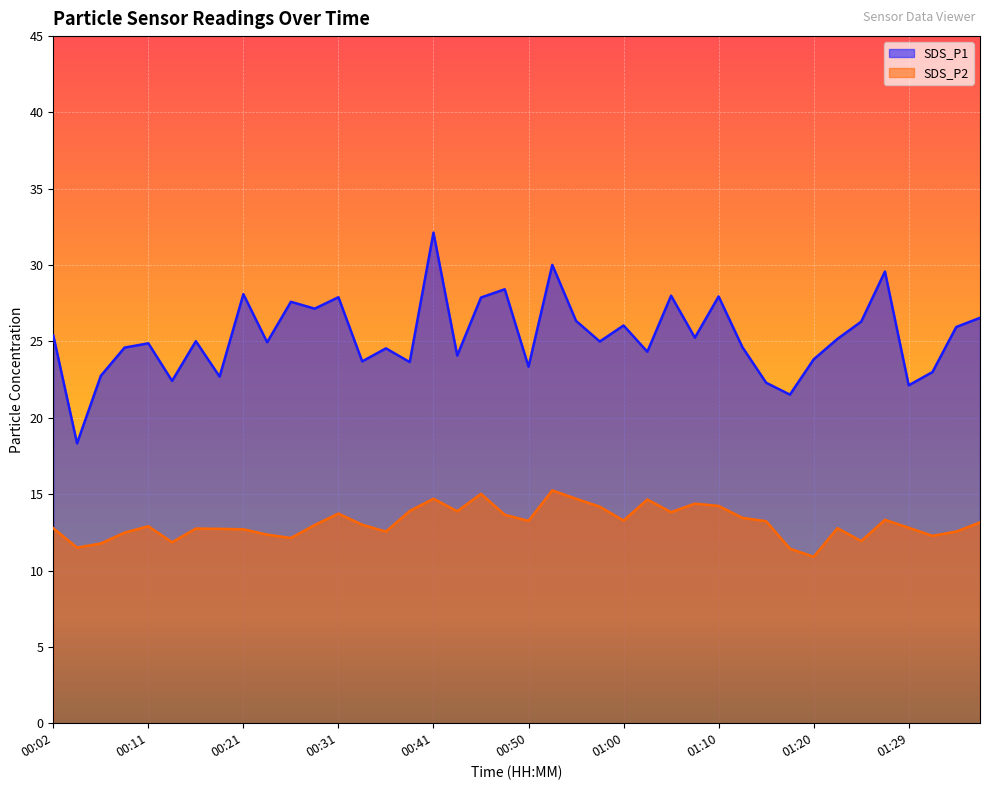

Is the value of SDS_P2 at 00:16 greater than the value of SDS_P1 at 00:24?

No